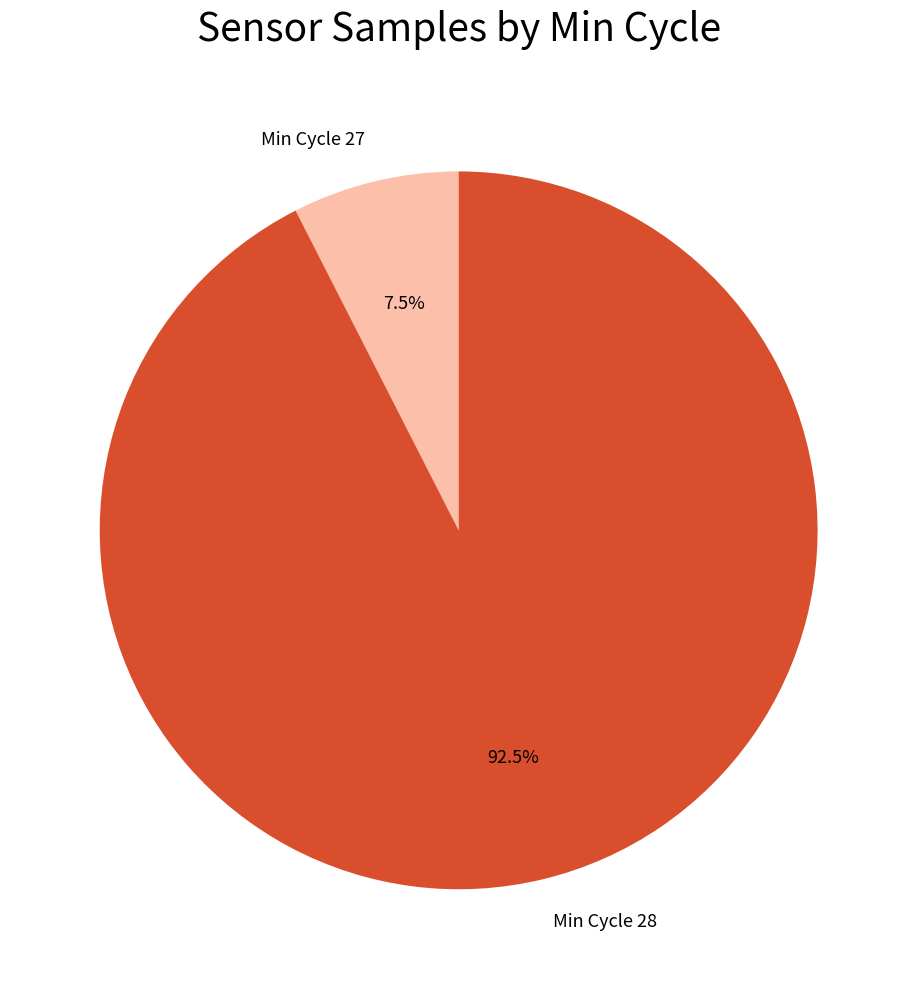

To the nearest percent, what is the average slice percentage?

50%